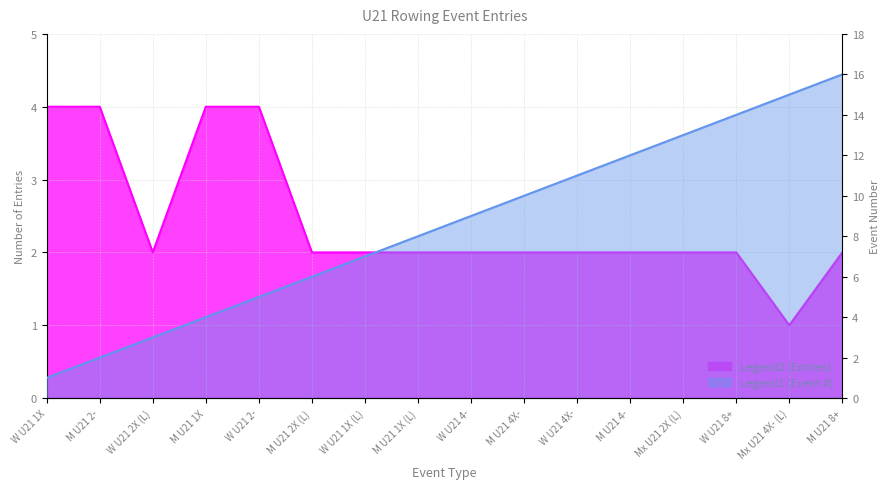

Rank the series by their average value, from lowest to highest.

Entries, Event #